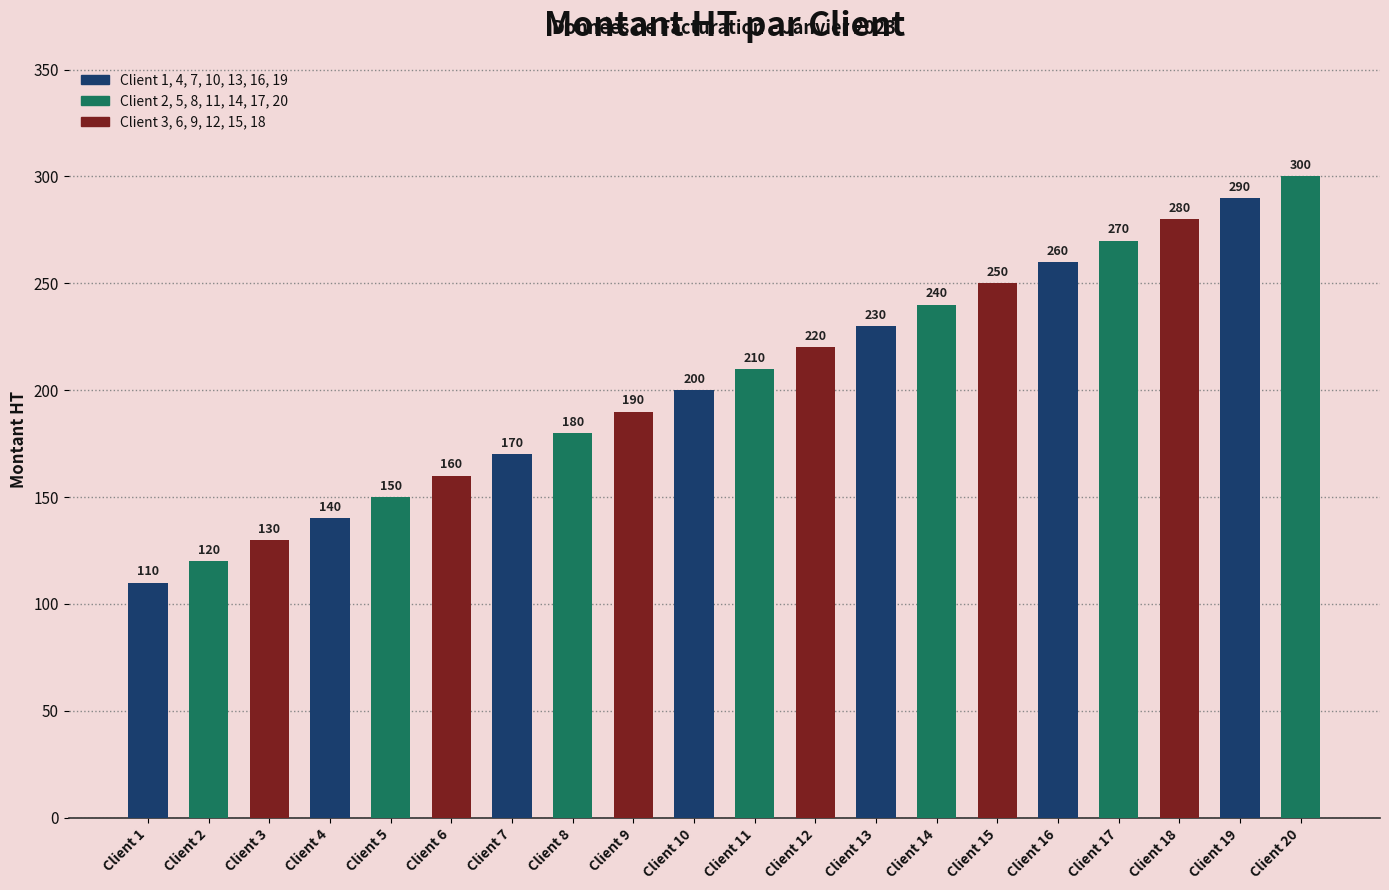

Between Client 3 and Client 2, which is larger?

Client 3